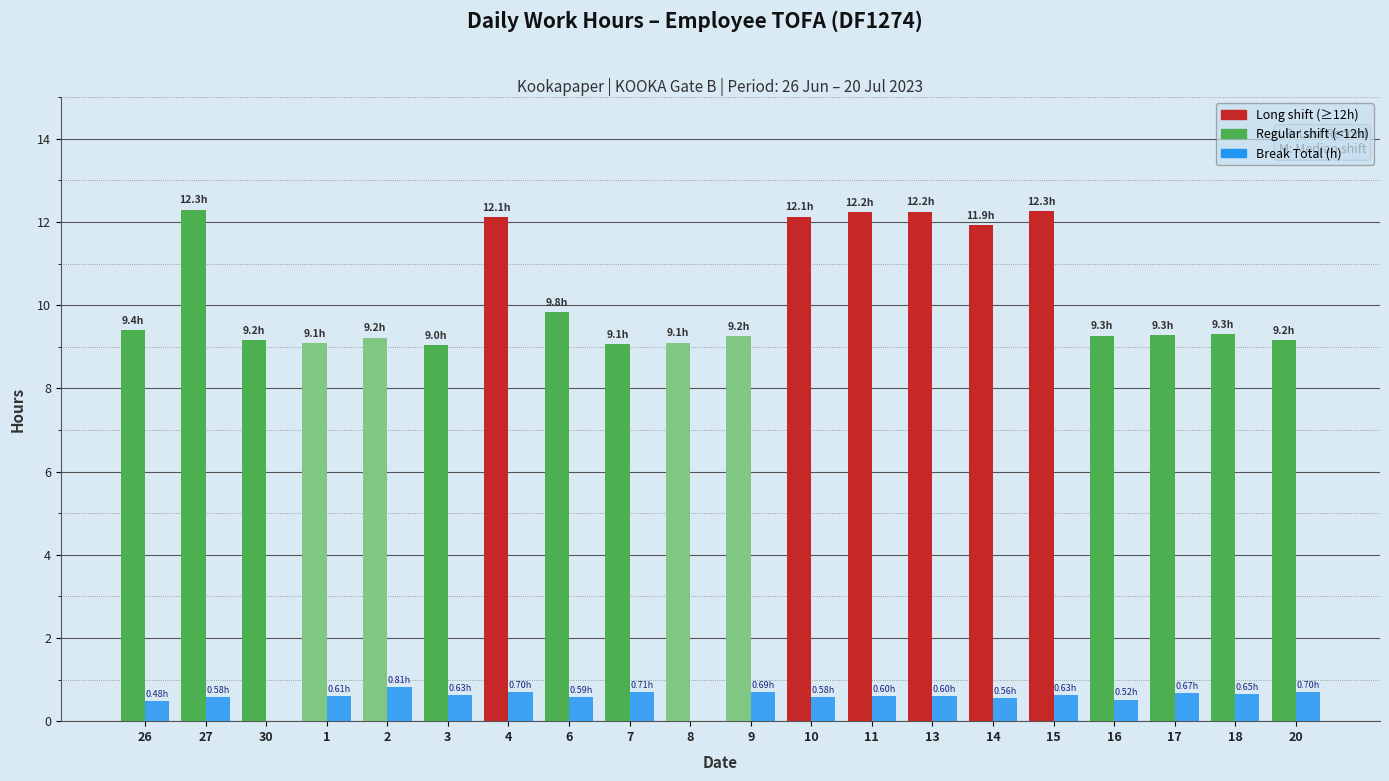

What is the total value across all series at 16?

9.8